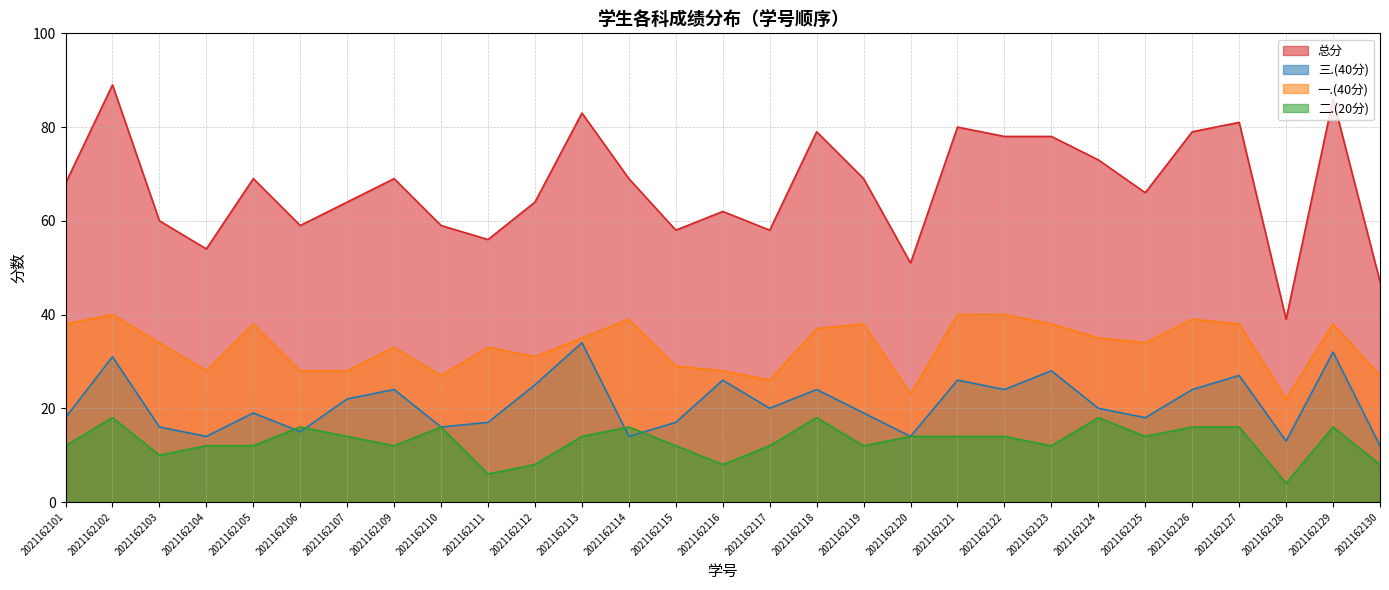

True or false: 一.(40分) and 二.(20分) cross at least once.

False